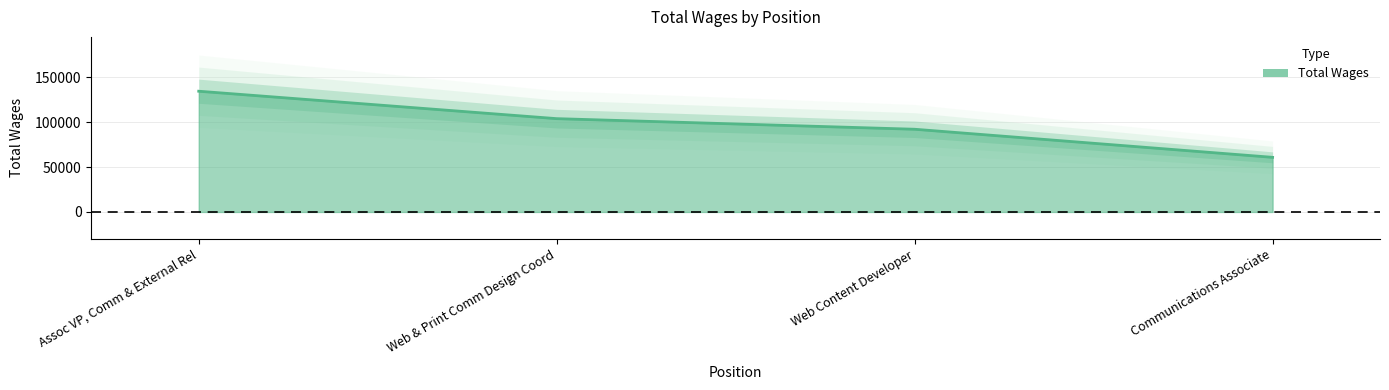

Reading left to right, extract all data points from this chart.

134665	104071	92248	60924